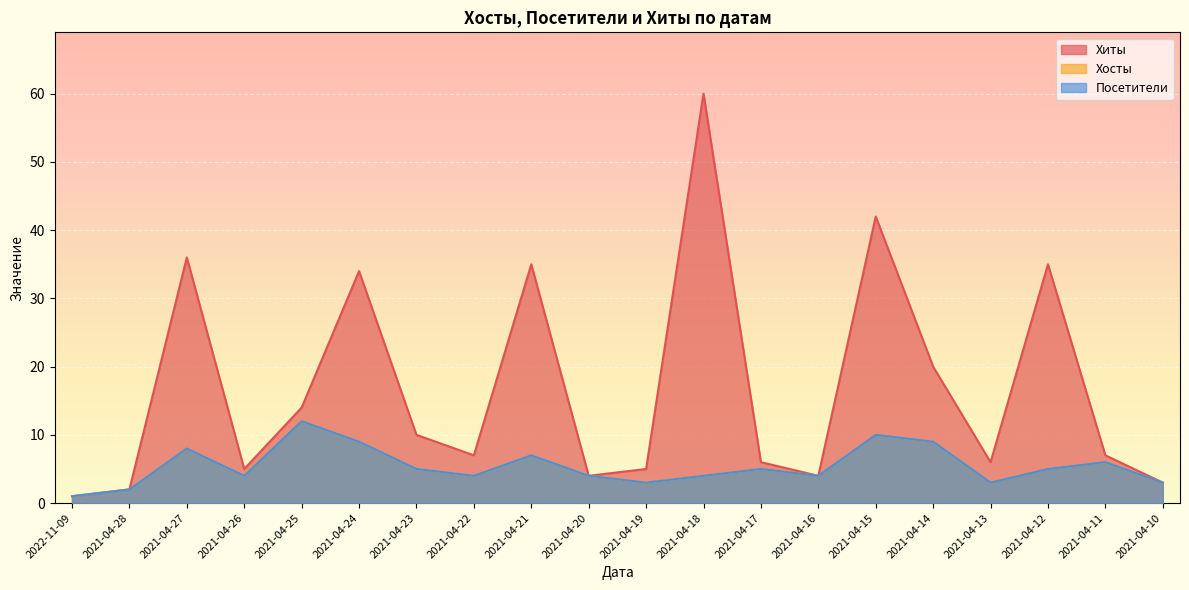

Reading left to right, list all the values displayed in this chart.

Хиты: 2022-11-09=1	2021-04-28=2	2021-04-27=36	2021-04-26=5	2021-04-25=14	2021-04-24=34	2021-04-23=10	2021-04-22=7	2021-04-21=35	2021-04-20=4	2021-04-19=5	2021-04-18=60	2021-04-17=6	2021-04-16=4	2021-04-15=42	2021-04-14=20	2021-04-13=6	2021-04-12=35	2021-04-11=7	2021-04-10=3
Хосты: 2022-11-09=1	2021-04-28=2	2021-04-27=8	2021-04-26=4	2021-04-25=12	2021-04-24=9	2021-04-23=5	2021-04-22=4	2021-04-21=7	2021-04-20=4	2021-04-19=3	2021-04-18=4	2021-04-17=5	2021-04-16=4	2021-04-15=10	2021-04-14=9	2021-04-13=3	2021-04-12=5	2021-04-11=6	2021-04-10=3
Посетители: 2022-11-09=1	2021-04-28=2	2021-04-27=8	2021-04-26=4	2021-04-25=12	2021-04-24=9	2021-04-23=5	2021-04-22=4	2021-04-21=7	2021-04-20=4	2021-04-19=3	2021-04-18=4	2021-04-17=5	2021-04-16=4	2021-04-15=10	2021-04-14=9	2021-04-13=3	2021-04-12=5	2021-04-11=6	2021-04-10=3